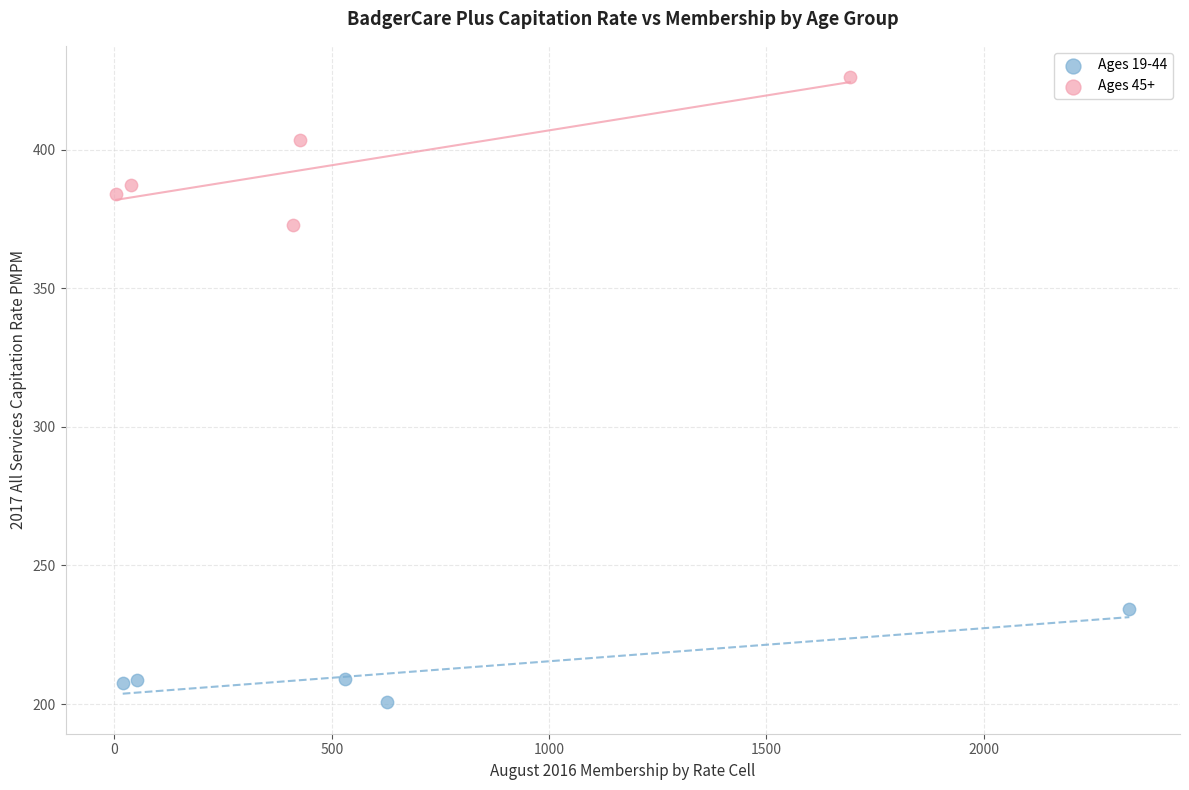

Which series reaches the maximum Y coordinate?

Ages 45+